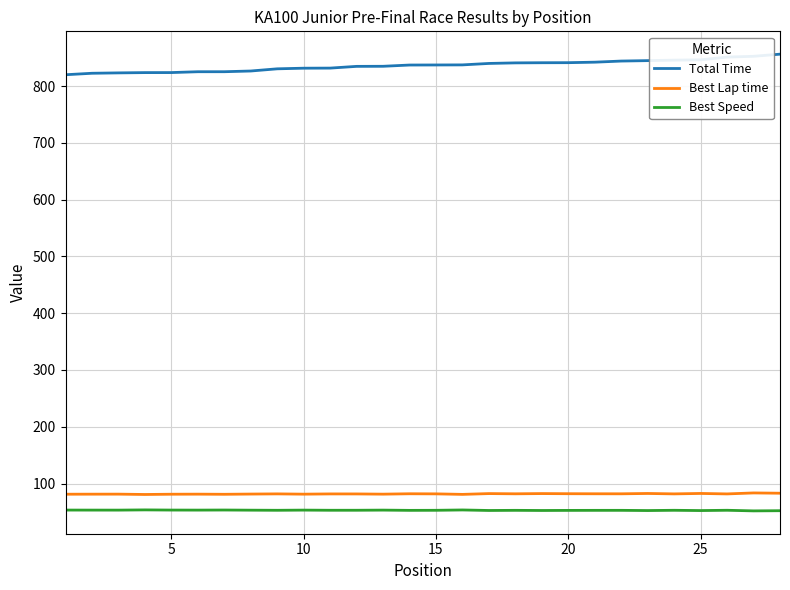

True or false: Total Time and Best Lap time intersect in this chart.

False